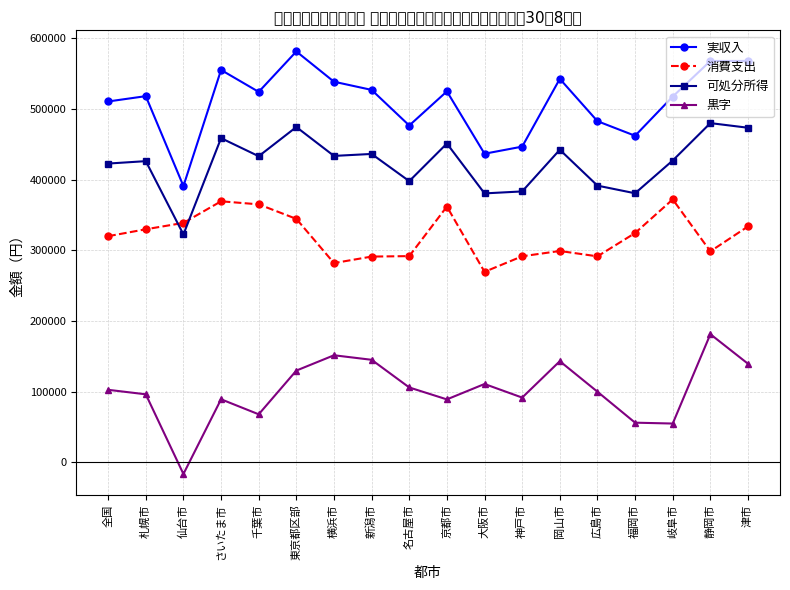

Which category has the lowest value across all series?

仙台市